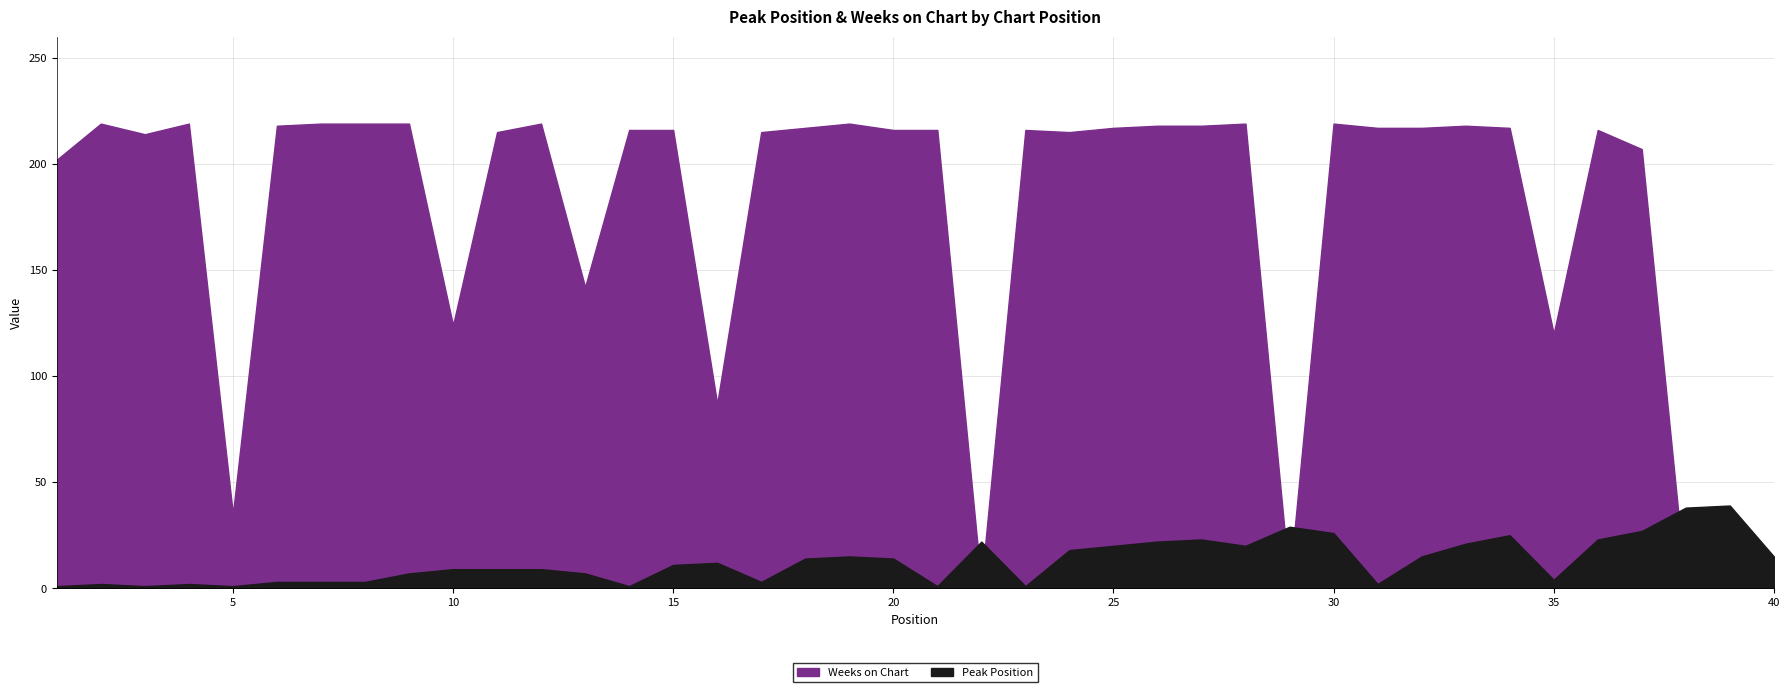

What is the approximate value of Peak Position at 22, to the nearest 5?

20